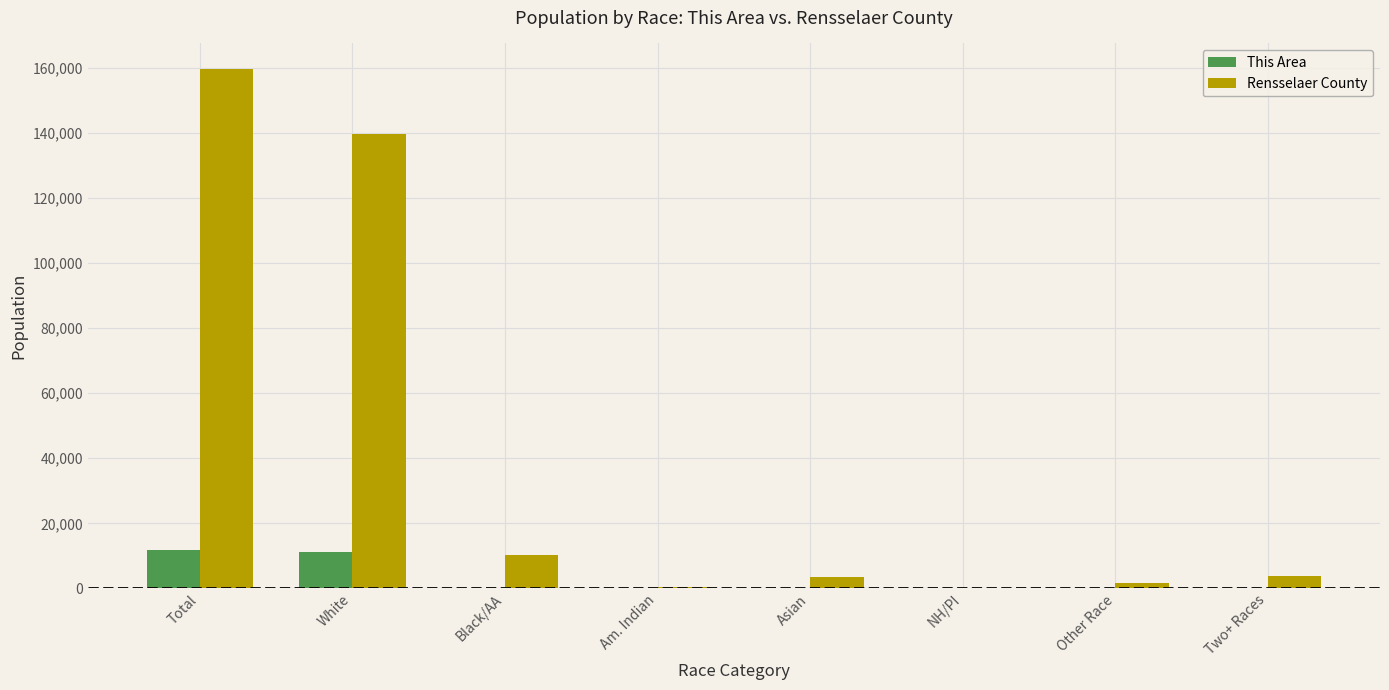

How many distinct data groups are displayed?

2